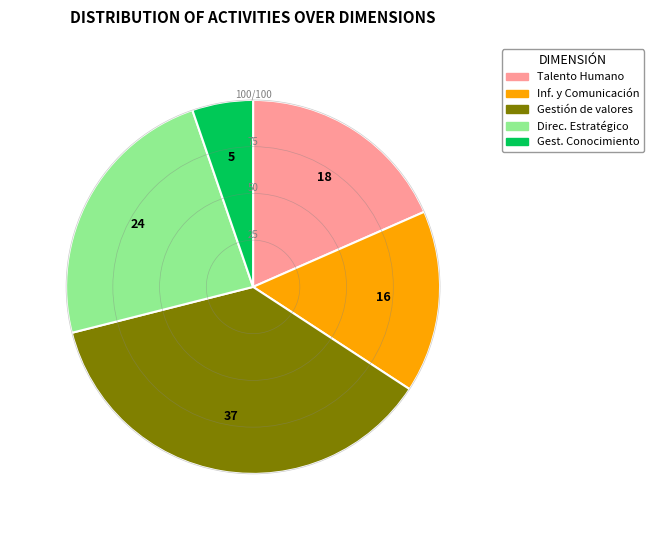

The Inf. y Comunicación slice represents 9% of the pie. True or false?

False